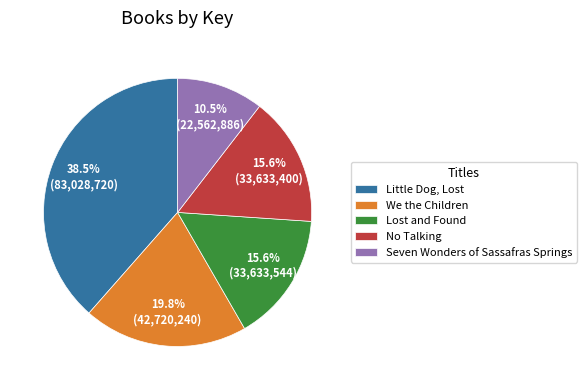

The We the Children slice represents 20% of the pie. True or false?

True